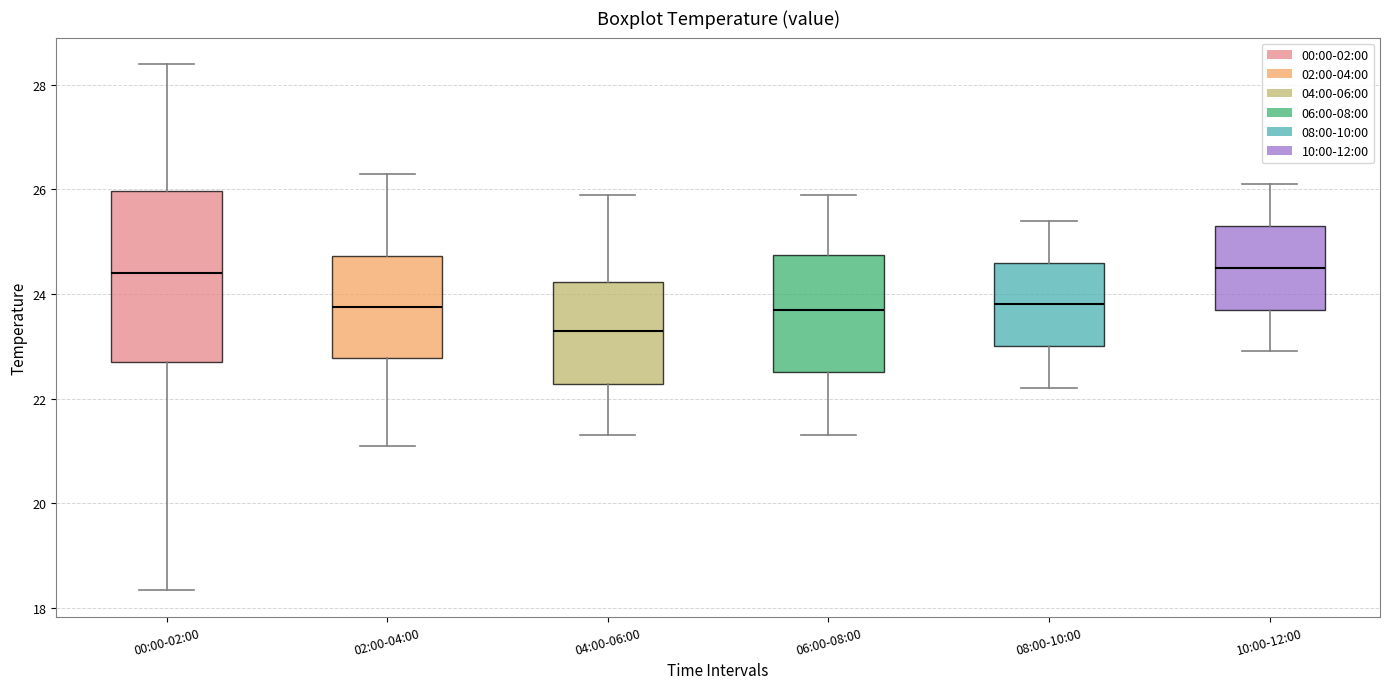

Reading left to right, read every box against the y-axis: the position of its median line, the range the box covers, and the ends of its whiskers. The values are not printed on the chart, so give them approximately, as read against the axis.

00:00-02:00: median 24.4, box 22.6 to 26.0, whiskers 18.4 to 28.4
02:00-04:00: median 23.8, box 22.8 to 24.8, whiskers 21.2 to 26.4
04:00-06:00: median 23.4, box 22.2 to 24.2, whiskers 21.4 to 26.0
06:00-08:00: median 23.8, box 22.6 to 24.8, whiskers 21.4 to 26.0
08:00-10:00: median 23.8, box 23.0 to 24.6, whiskers 22.2 to 25.4
10:00-12:00: median 24.6, box 23.8 to 25.4, whiskers 23.0 to 26.2